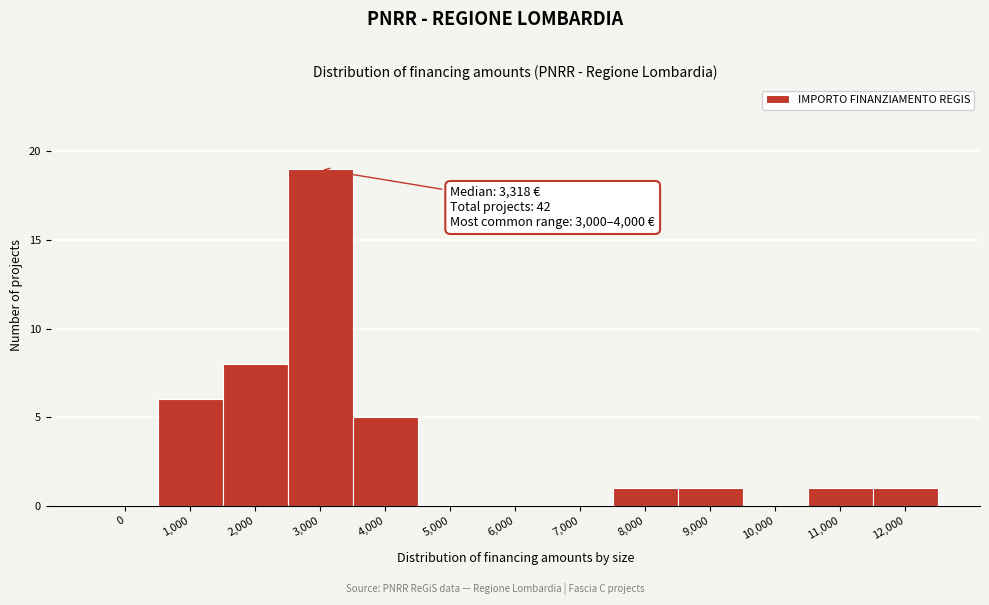

Reading left to right, extract all data points from this chart.

0=0	1,000=6	2,000=8	3,000=19	4,000=5	5,000=0	6,000=0	7,000=0	8,000=1	9,000=1	10,000=0	11,000=1	12,000=1